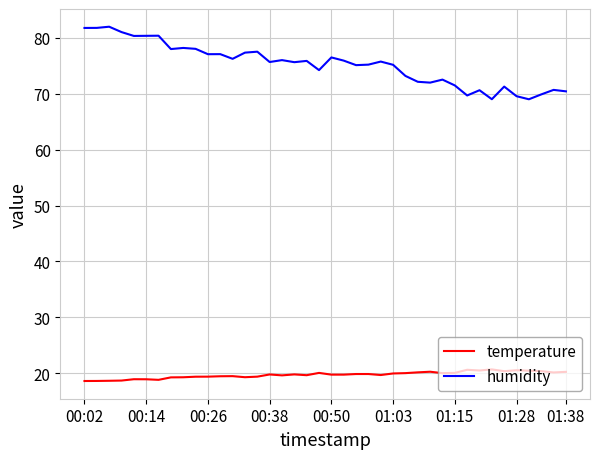

What is the difference between the maximum and minimum values in the humidity series?

13.0